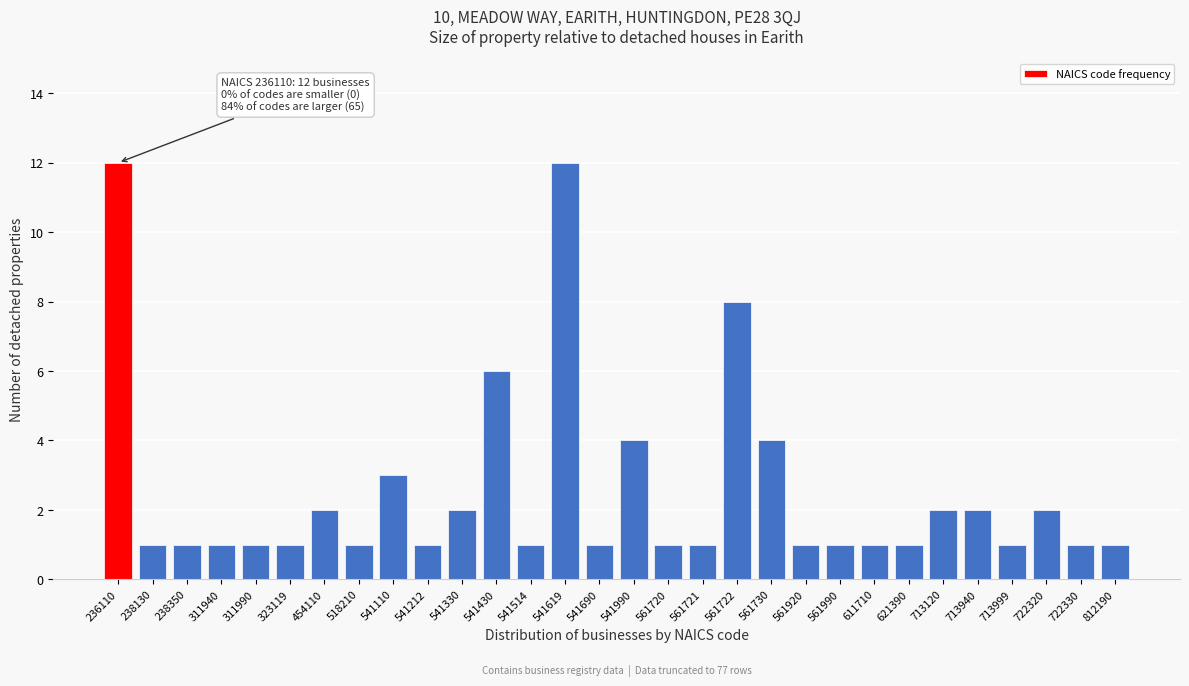

Reading left to right, list all the values displayed in this chart.

236110=12	238130=1	238350=1	311940=1	311990=1	323119=1	454110=2	518210=1	541110=3	541212=1	541330=2	541430=6	541514=1	541619=12	541690=1	541990=4	561720=1	561721=1	561722=8	561730=4	561920=1	561990=1	611710=1	621390=1	713120=2	713940=2	713999=1	722320=2	722330=1	812190=1